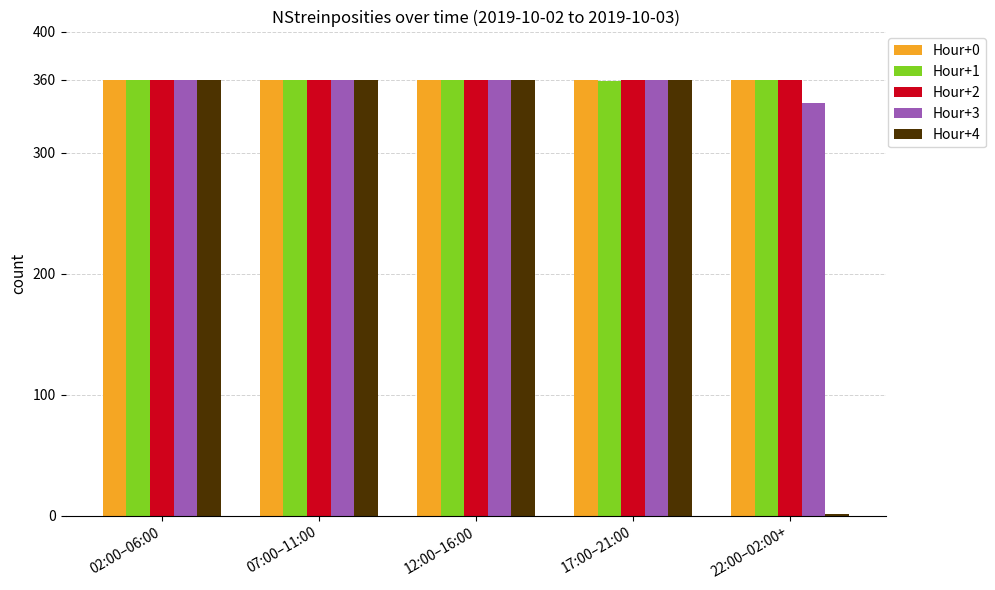

True or false: Hour+4 has a value of 474 at 17:00–21:00.

False